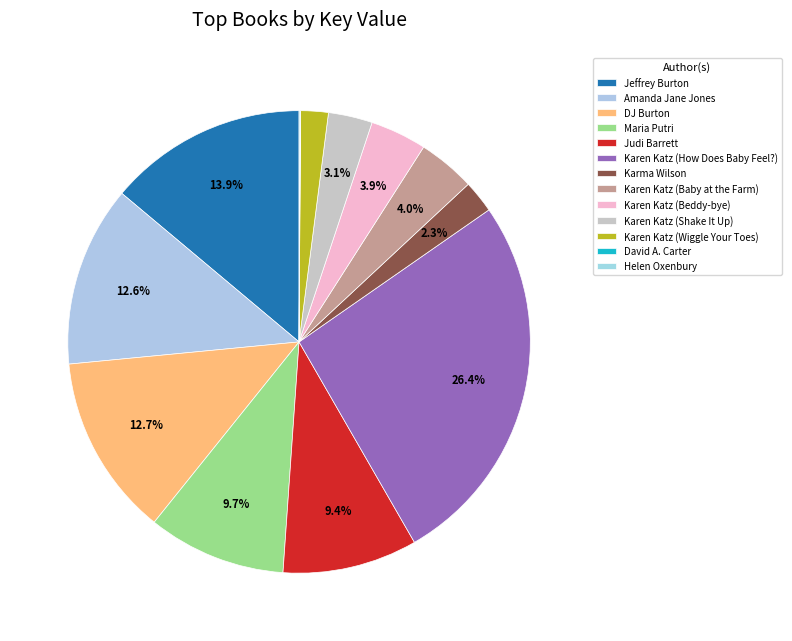

Which slice is the largest?

Karen Katz (How Does Baby Feel?)